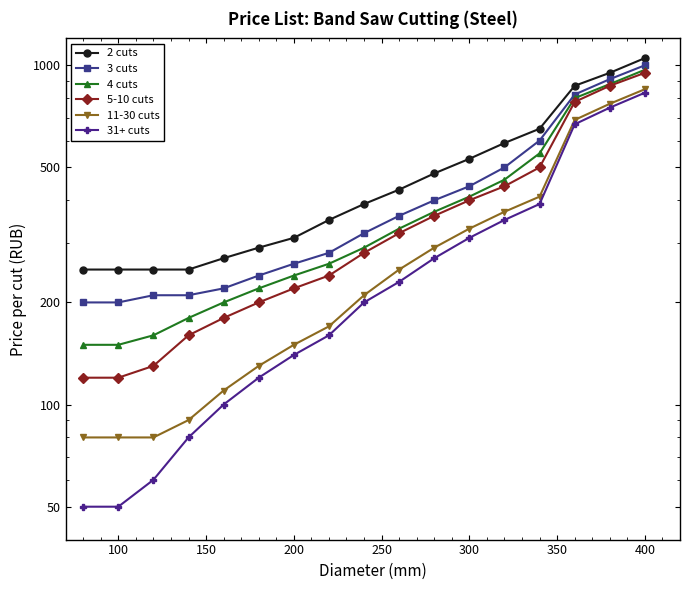

What is the smallest value displayed?

50